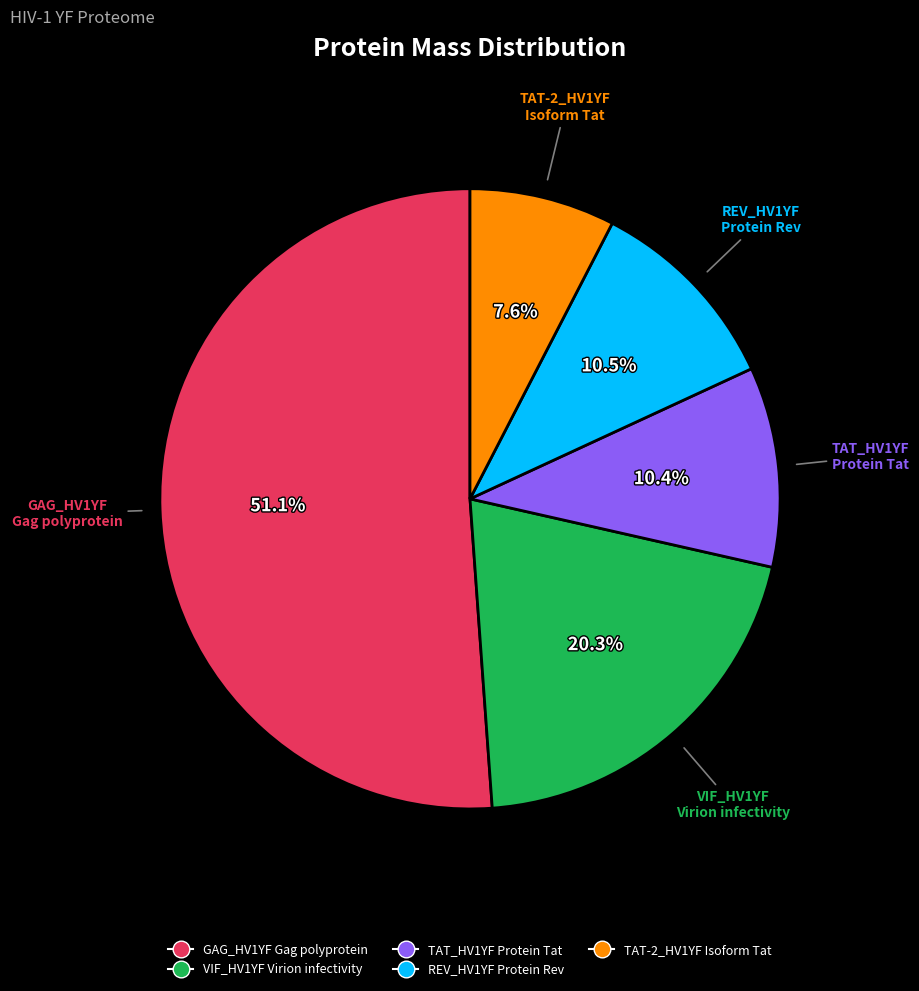

Which slice is the largest?

GAG_HV1YF Gag polyprotein